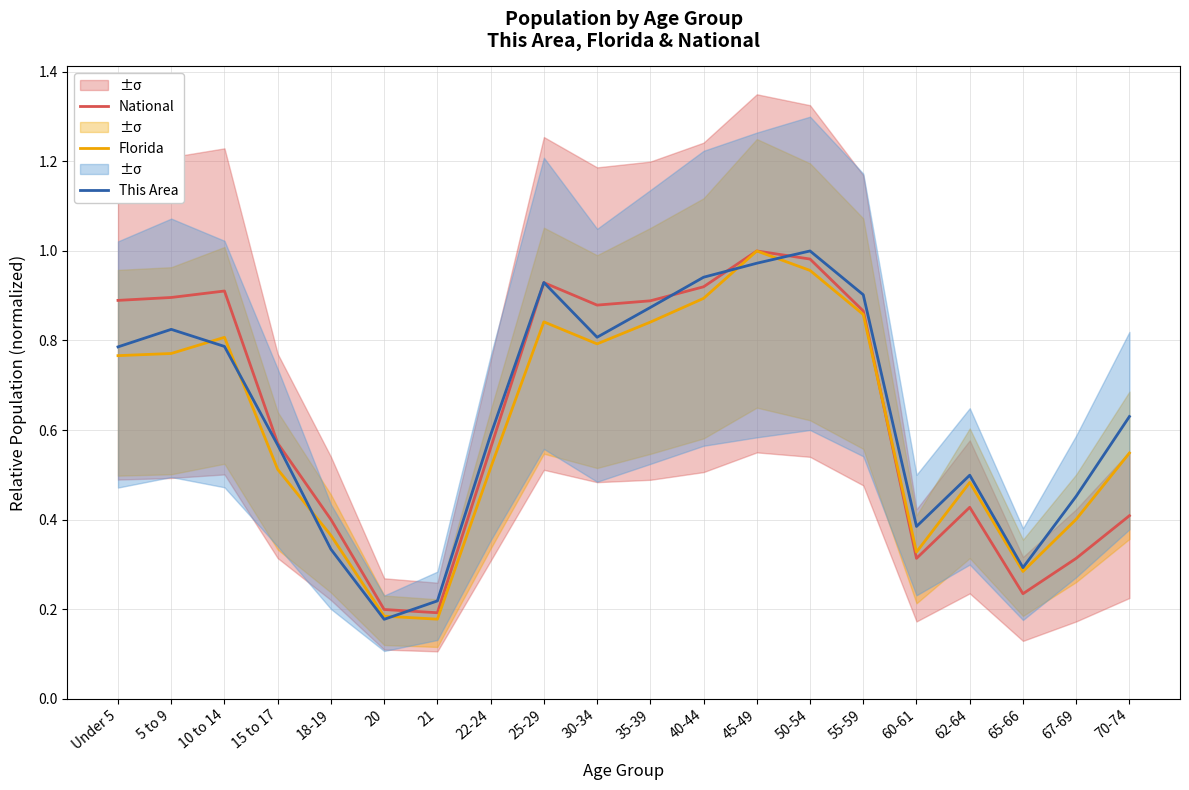

Rank the categories by Florida value from highest to lowest.

45-49, 50-54, 40-44, 55-59, 25-29, 35-39, 10 to 14, 30-34, 5 to 9, Under 5, 70-74, 22-24, 15 to 17, 62-64, 67-69, 18-19, 60-61, 65-66, 20, 21